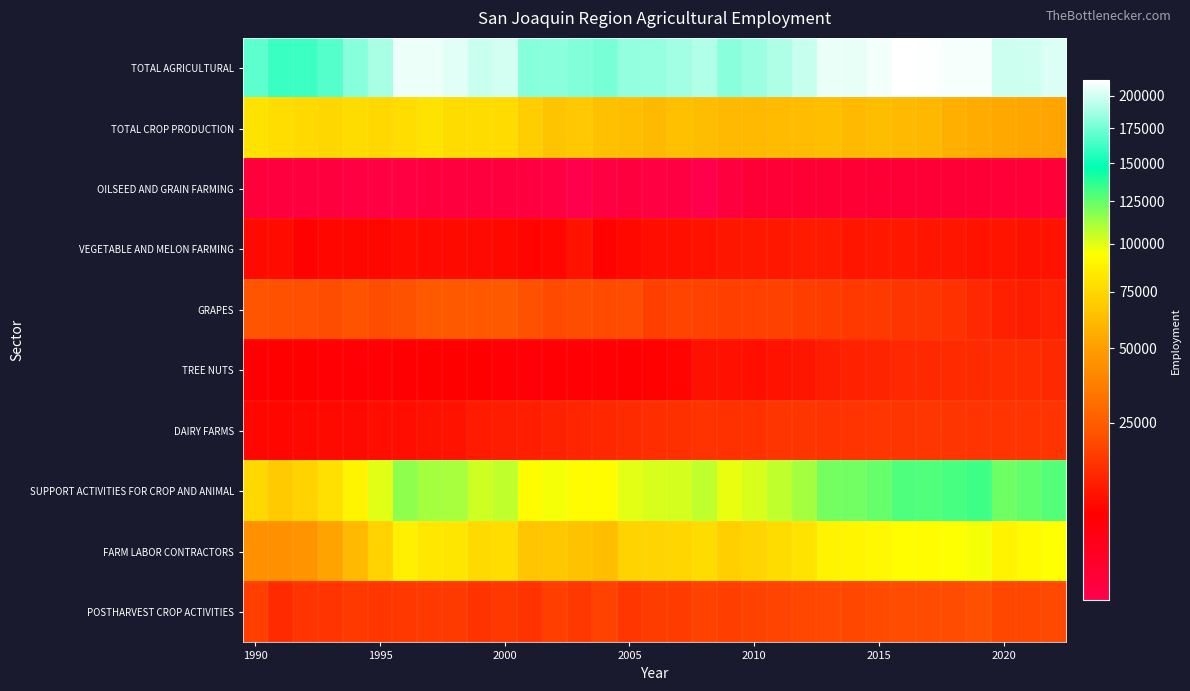

What is the minimum value shown in the chart?

300